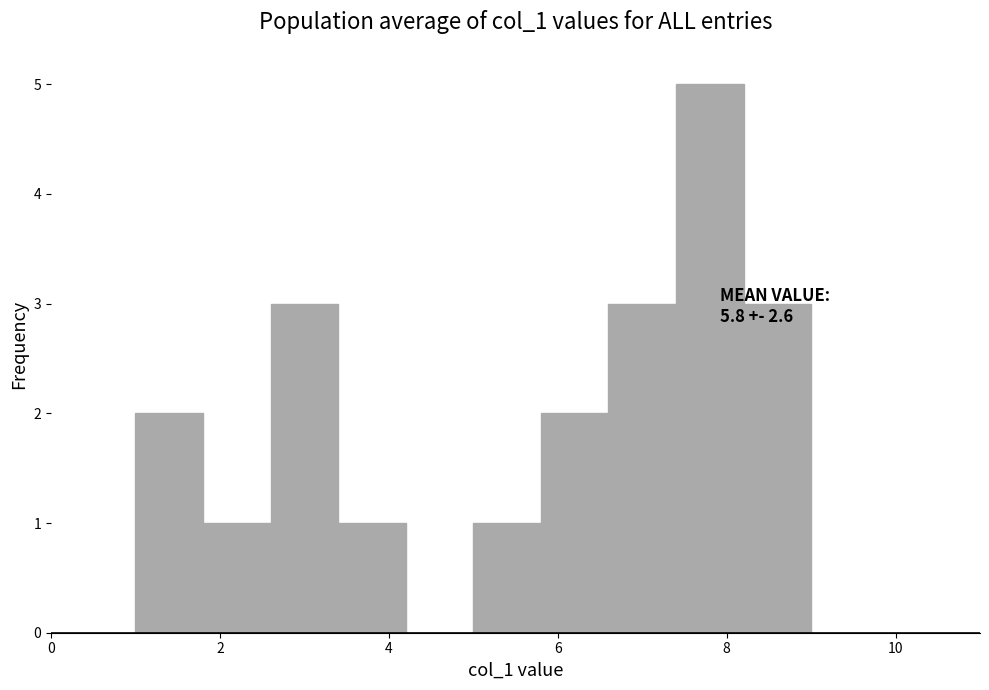

Over which range of the x-axis is the bar tallest?

7.4 to 8.2